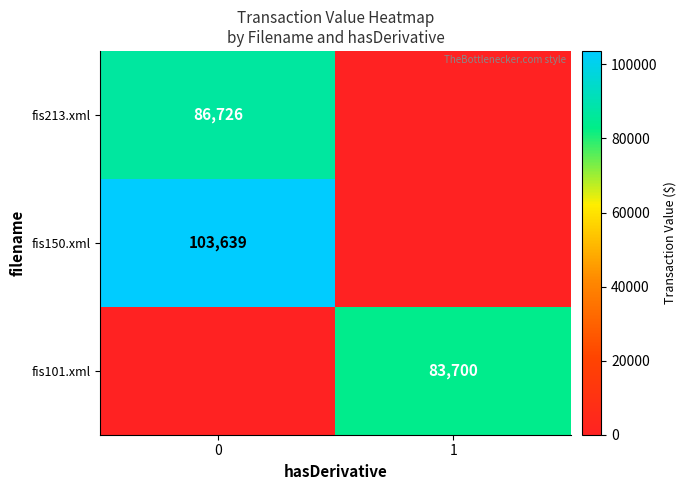

Is it true that fis101.xml equals 83700 at 1?

True